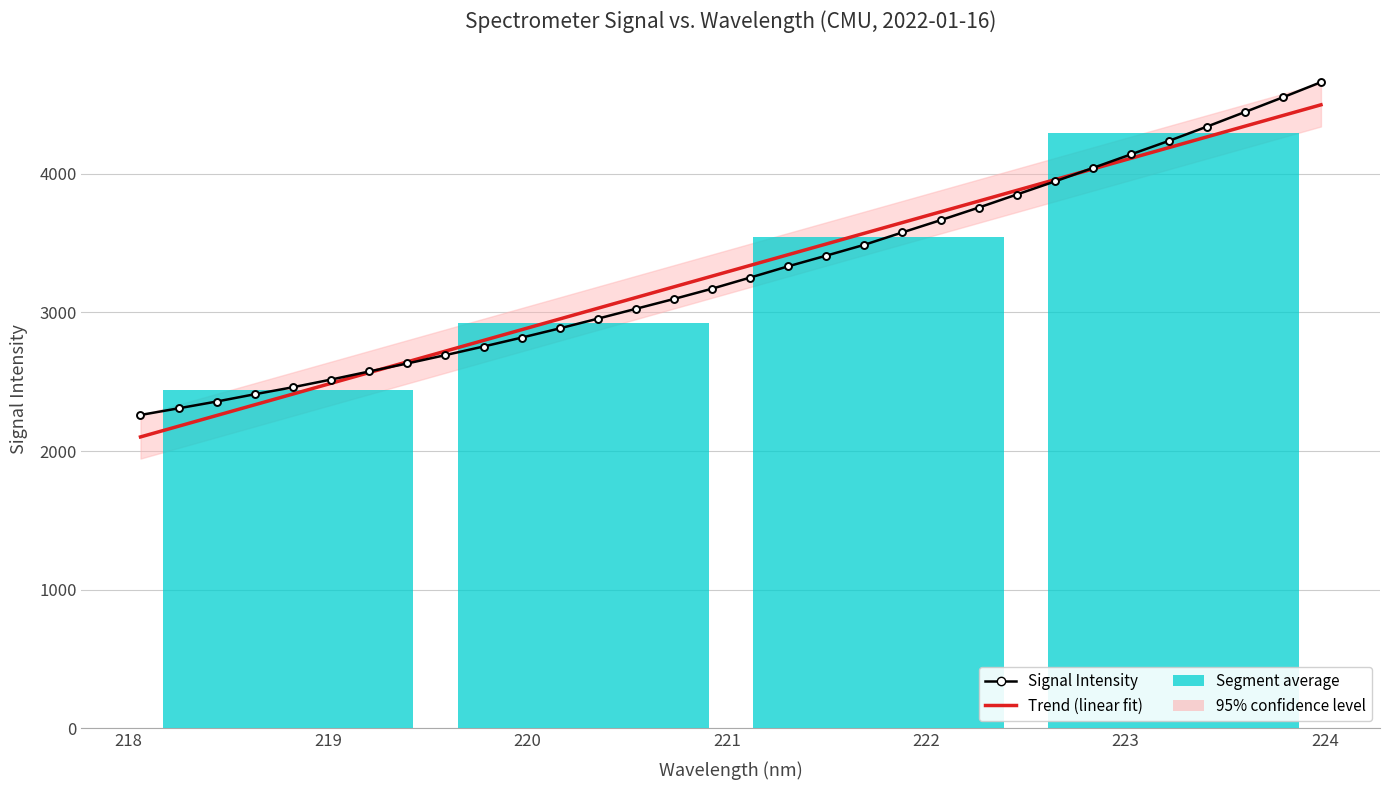

What is the sum of all Signal Intensity values?

105623.2